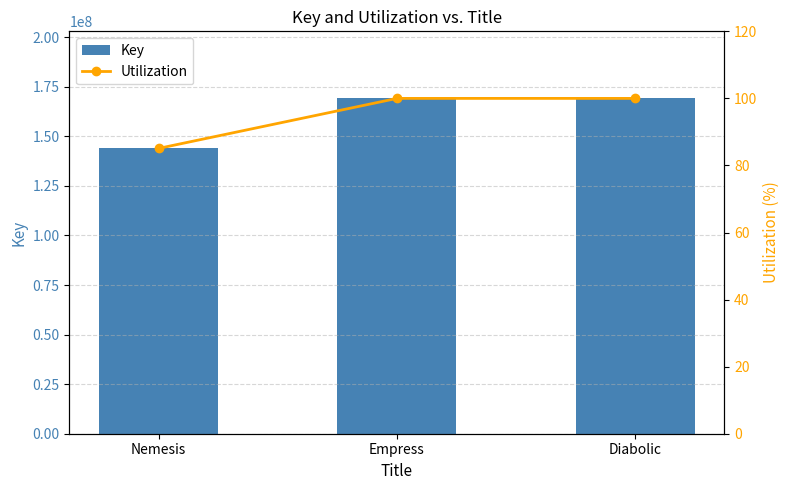

Reading right to left, list all the values displayed in this chart.

Key: Diabolic=169153893.0	Empress=169154147.0	Nemesis=143940963.0
Utilization: Diabolic=100.0	Empress=100.0	Nemesis=85.1